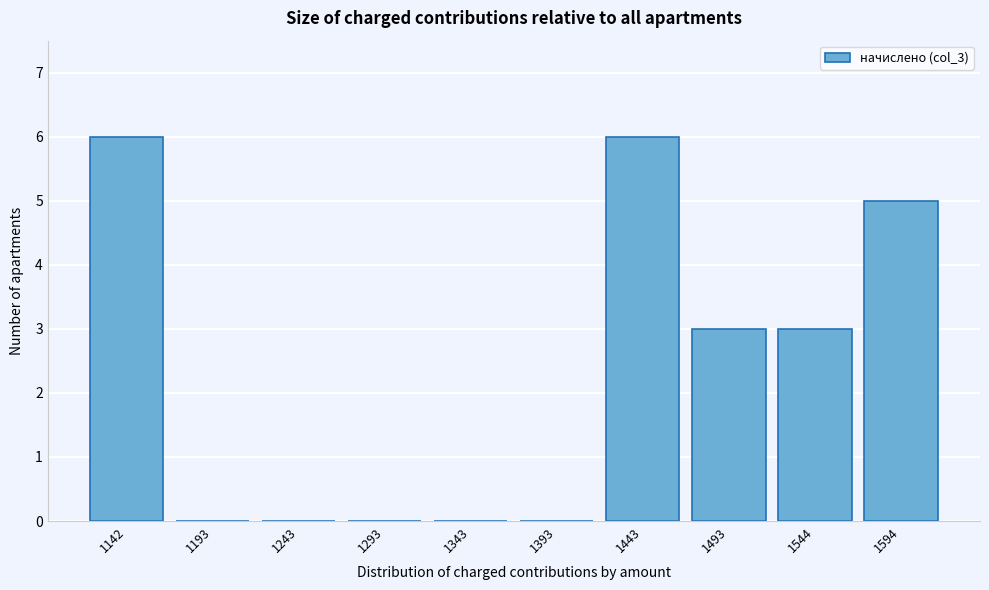

Reading left to right, what are all the values shown in this chart?

1142=6	1193=0	1243=0	1293=0	1343=0	1393=0	1443=6	1493=3	1544=3	1594=5